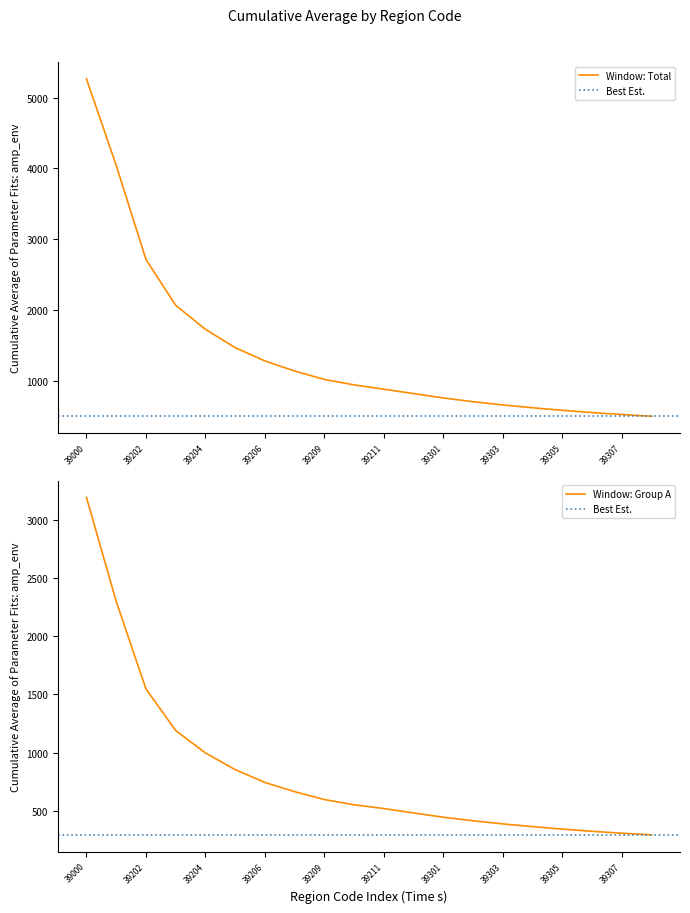

What is the maximum value shown in the chart?

5266